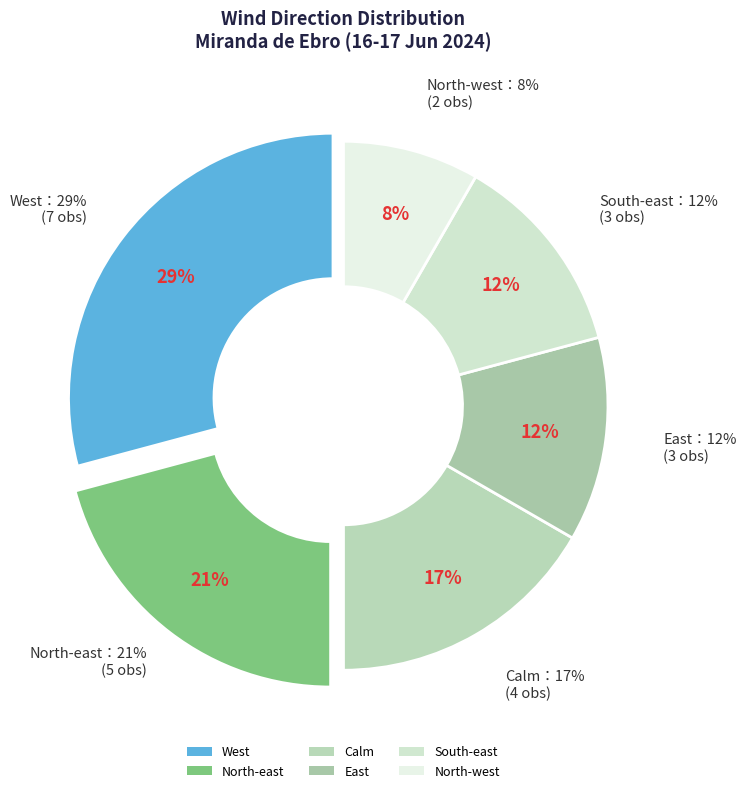

Does any single category account for the majority?

No